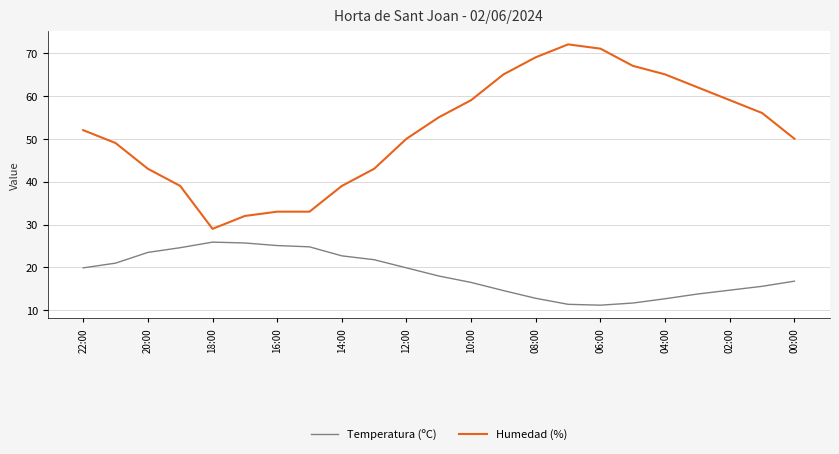

True or false: Humedad (%) and Temperatura (ºC) intersect in this chart.

False